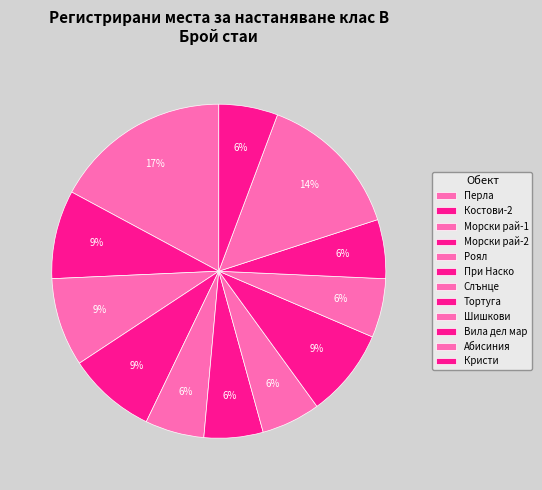

To the nearest percent, what portion does Вила дел мар represent?

6%